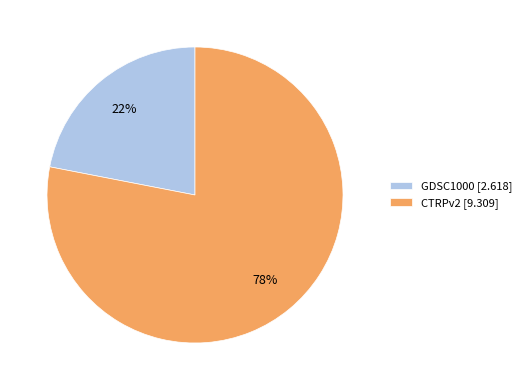

To the nearest percent, what is the combined percentage of GDSC1000 and CTRPv2?

100%